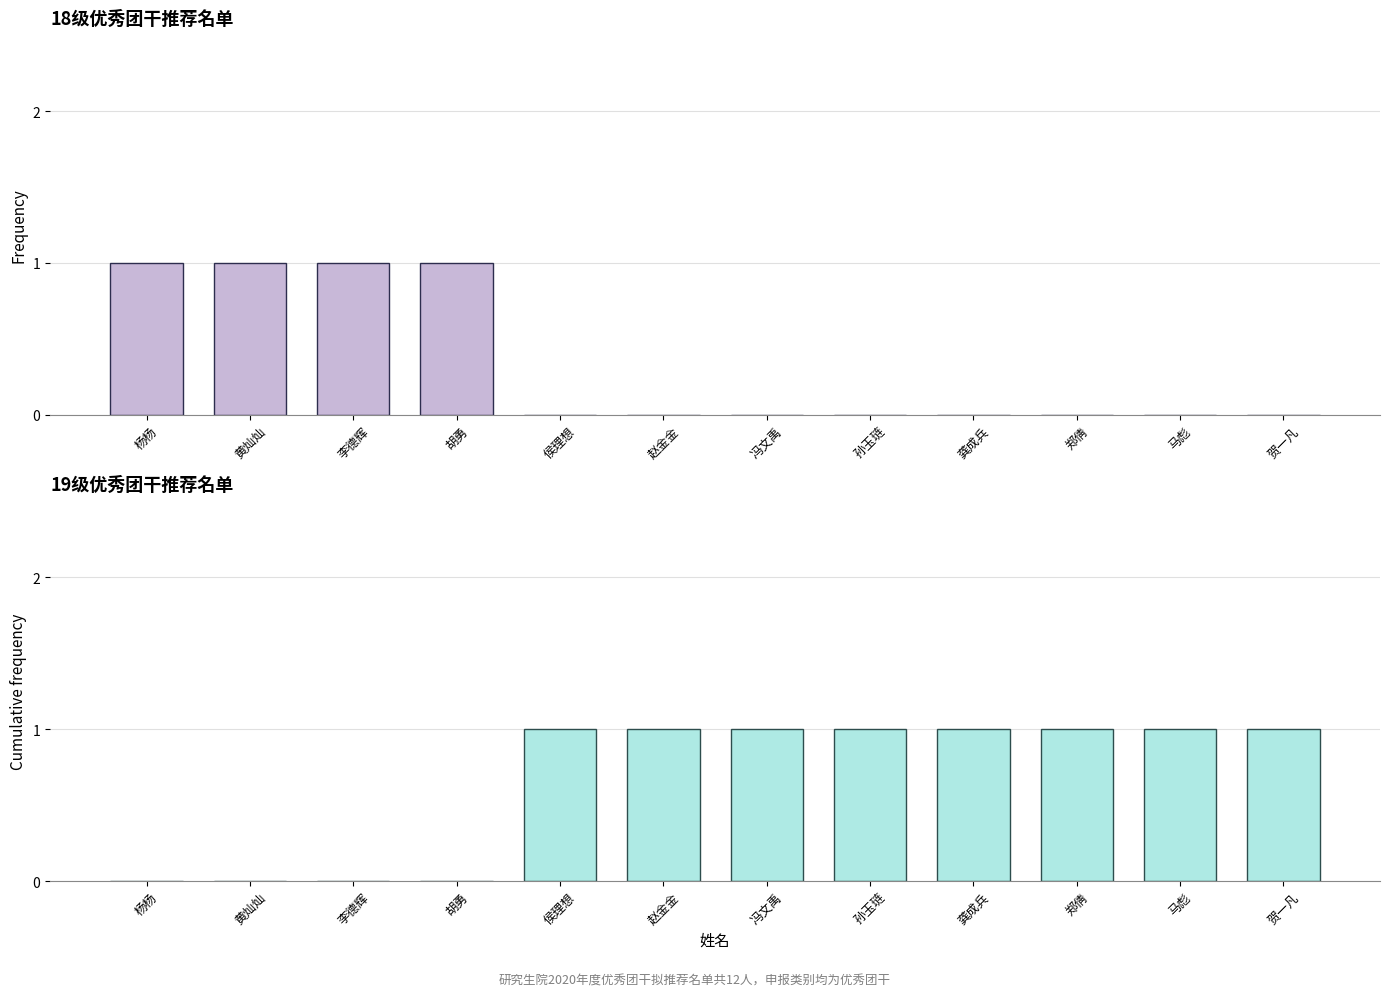

Is the value of 18级优秀团干 at 赵金金 greater than the value of 19级优秀团干 at 贺一凡?

No